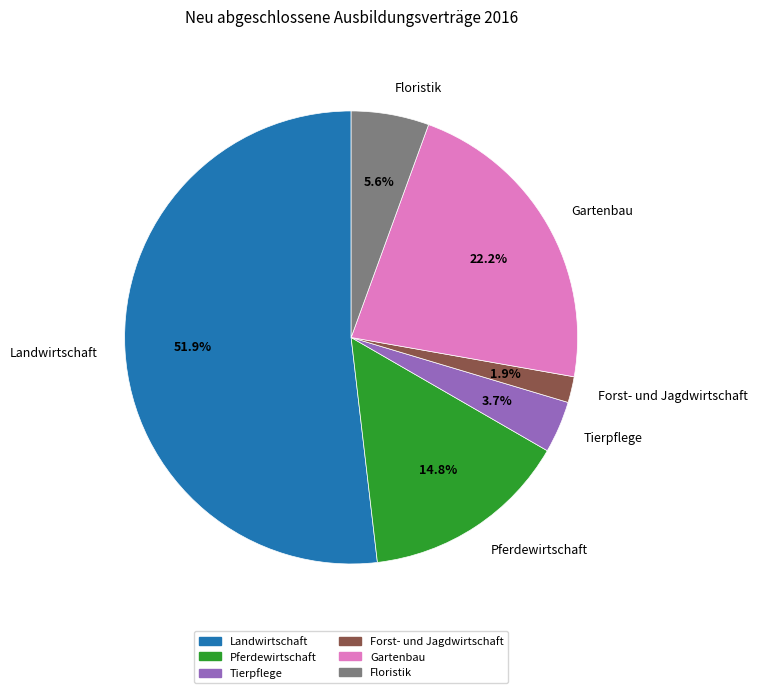

To the nearest percent, what portion does Landwirtschaft represent?

52%